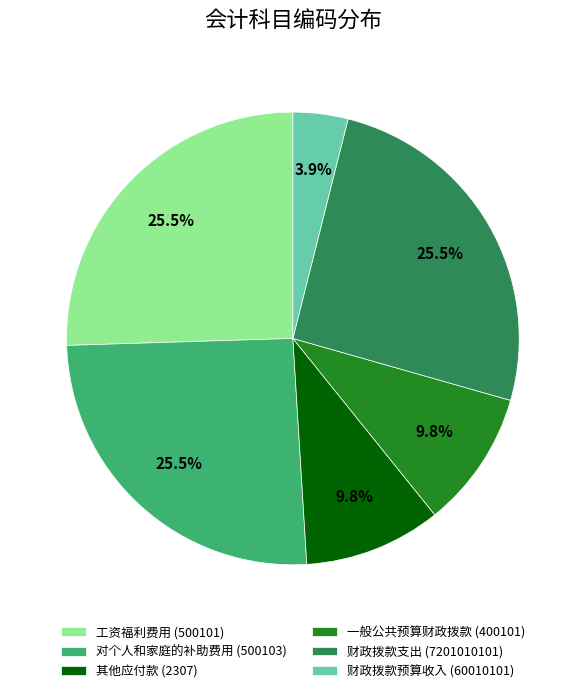

How many slices are in this pie chart?

6